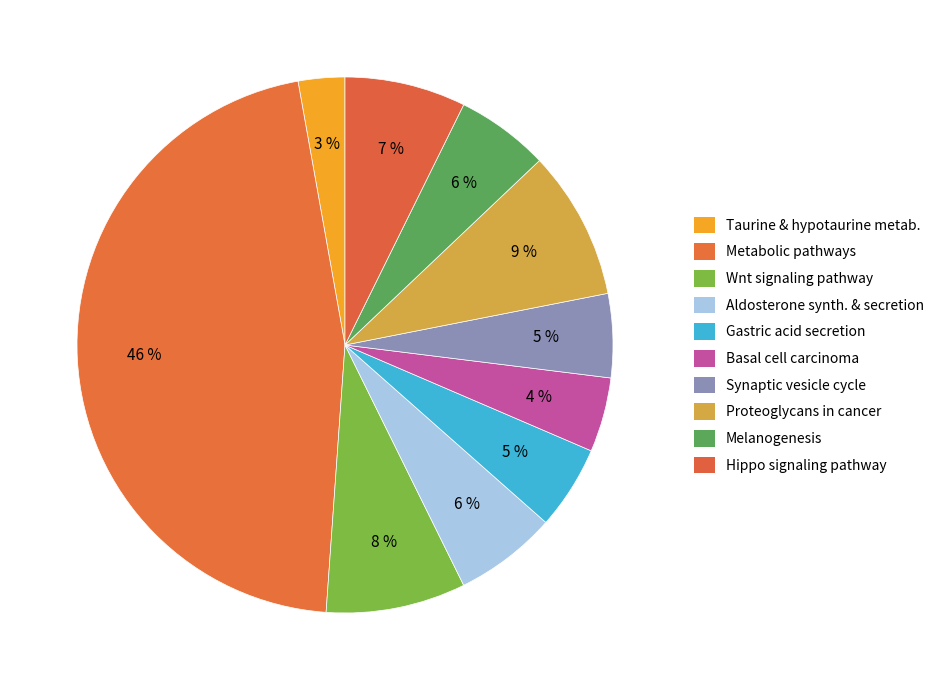

To the nearest percent, what percentage of the pie is Synaptic vesicle cycle?

5%